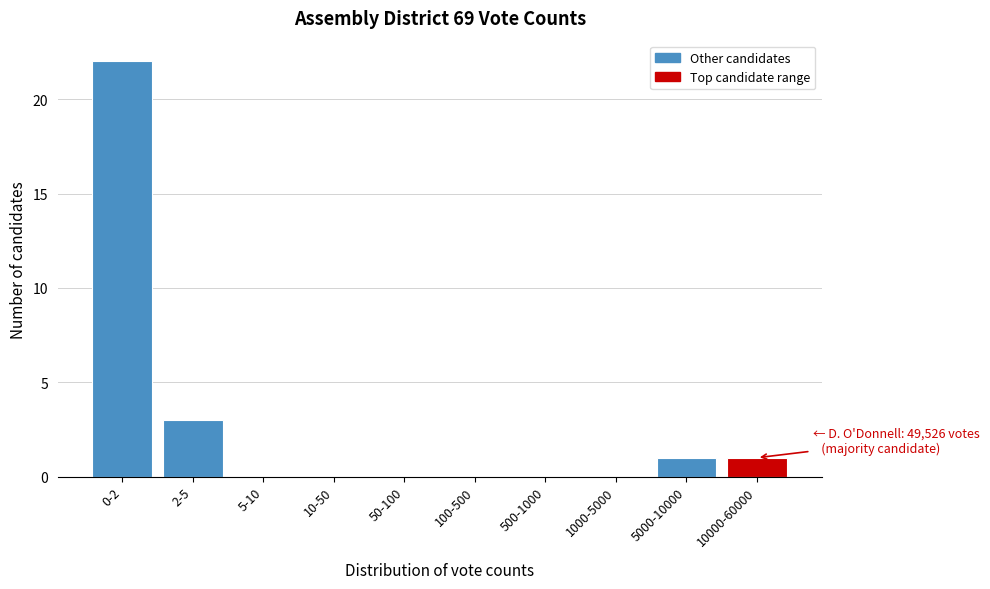

Reading right to left, list all the values displayed in this chart.

10000-60000=1	5000-10000=1	1000-5000=0	500-1000=0	100-500=0	50-100=0	10-50=0	5-10=0	2-5=3	0-2=22